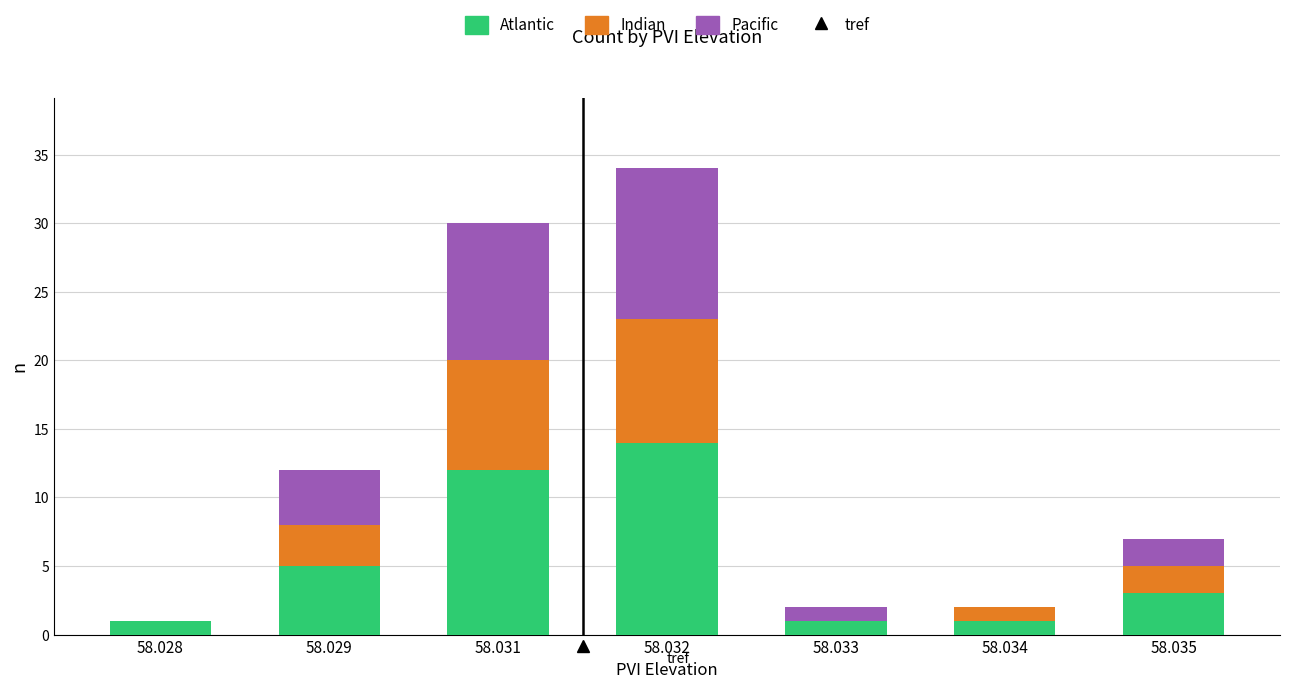

Where is Atlantic nearest to the value 7?

58.029